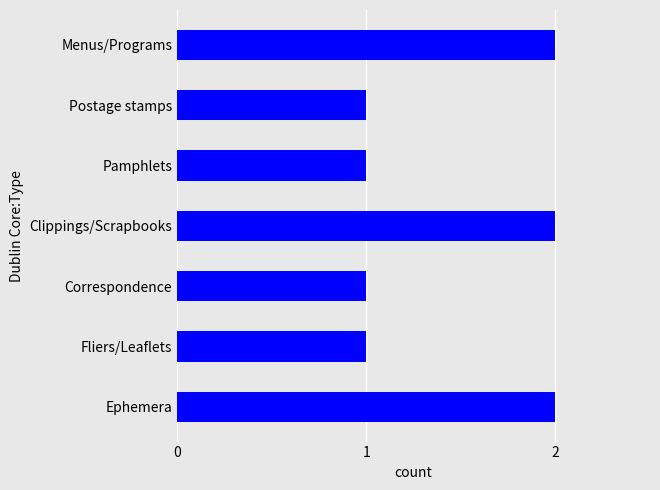

What is the average value?

1